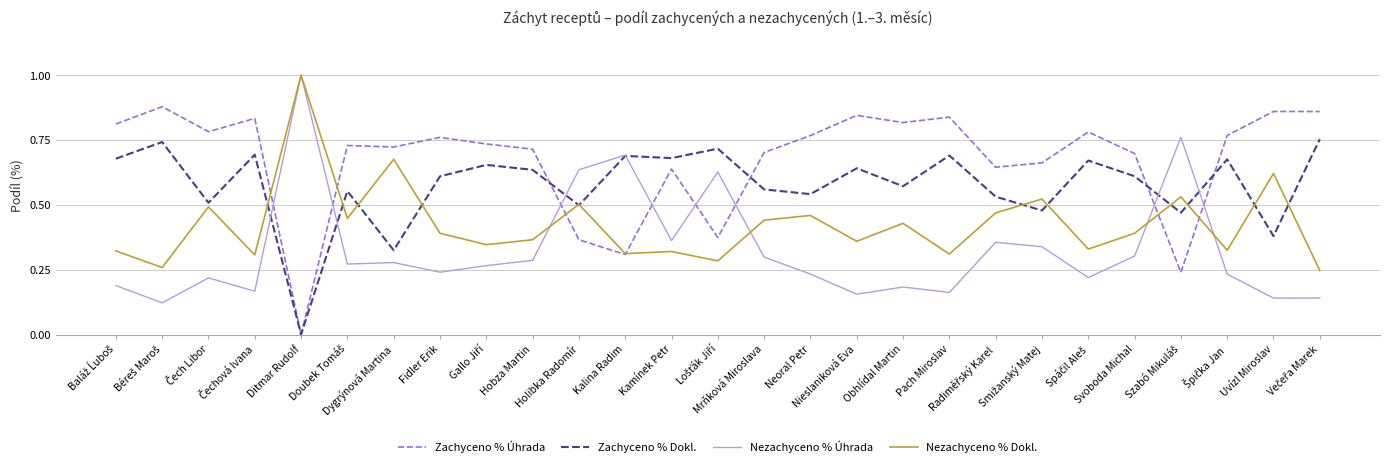

Which series has the largest total across all categories?

Zachyceno % Úhrada